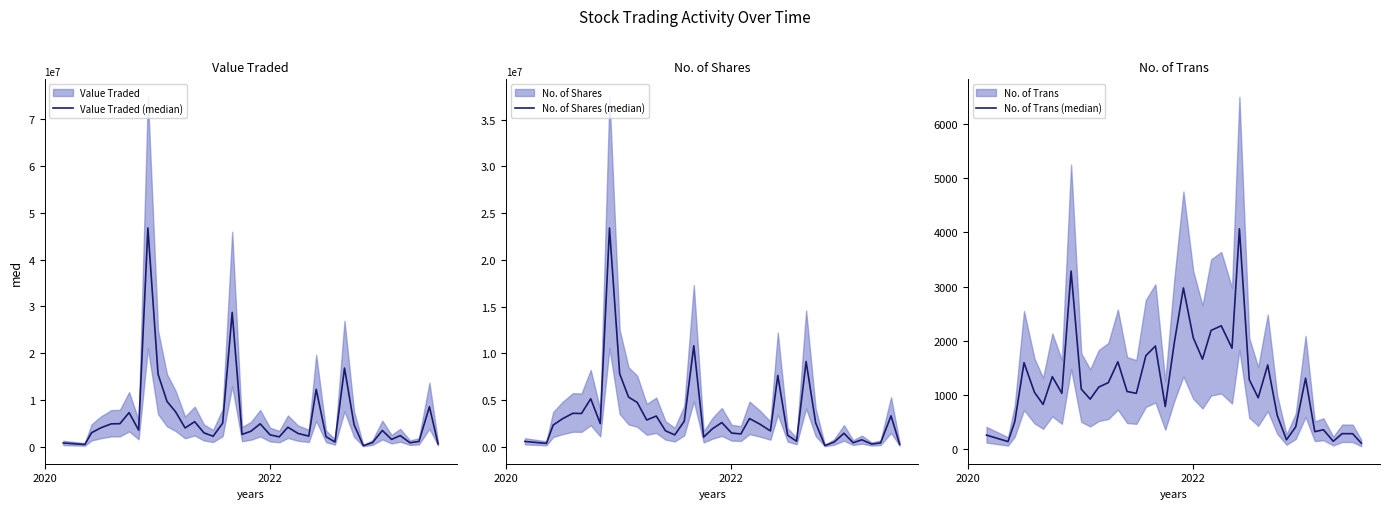

How many lines are shown in the chart?

3